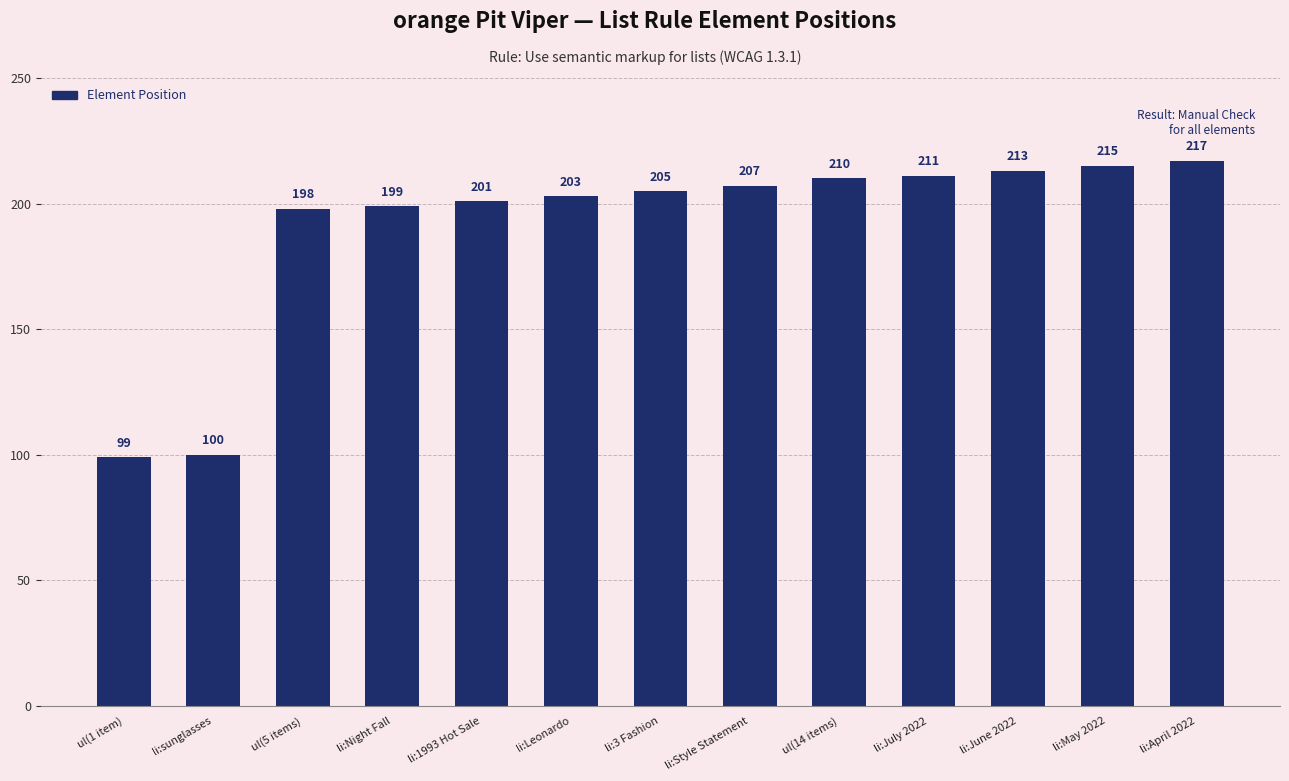

True or false: the data shows 207 at li:Style Statement.

True